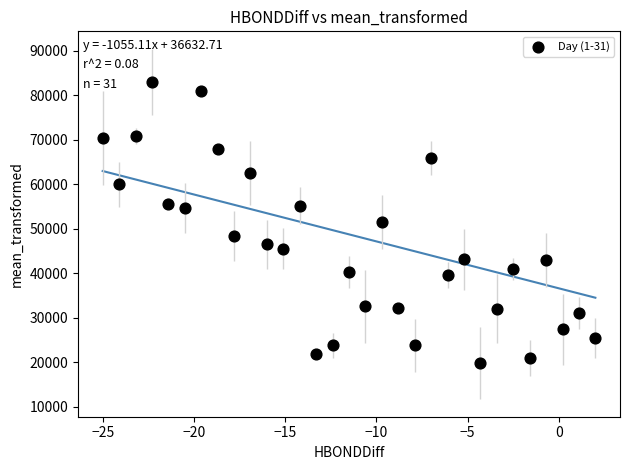

What is the range of X values (max minus min)?

27.0